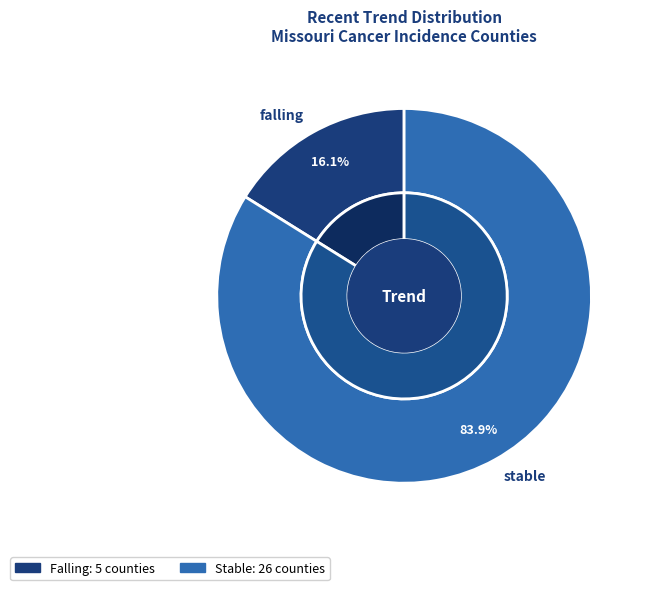

Between falling and stable, which is larger?

stable